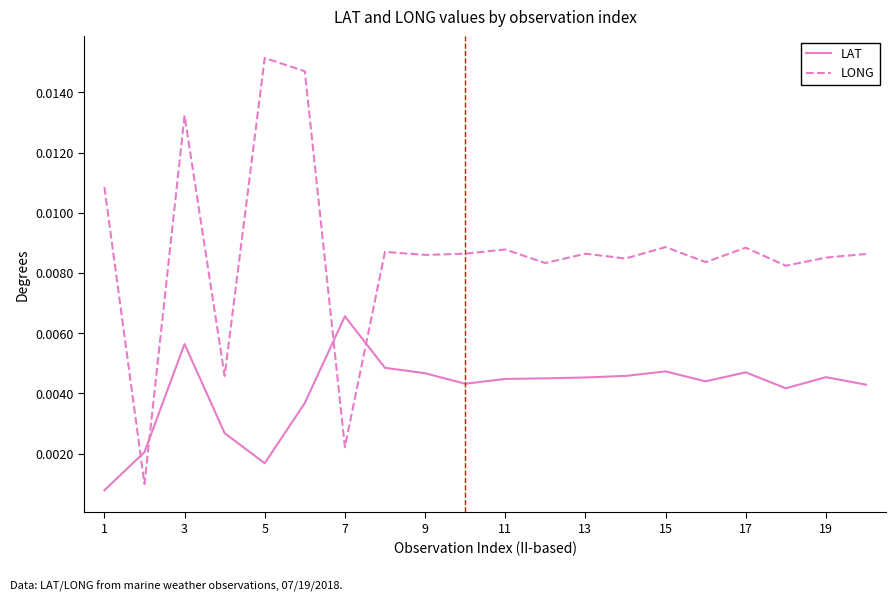

True or false: LONG and LAT cross at least once.

True